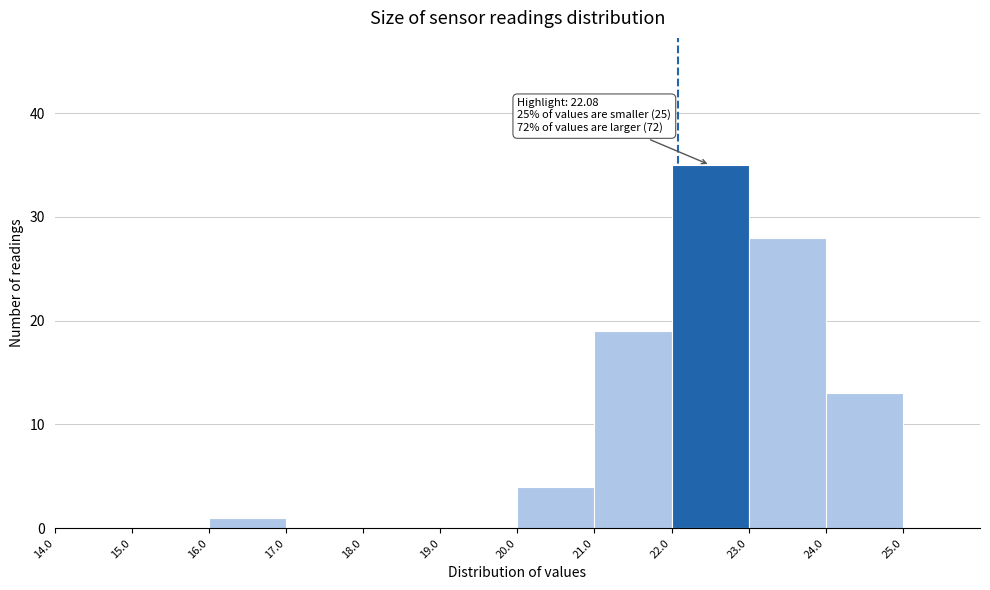

Which range on the x-axis has the tallest bar?

22 to 23